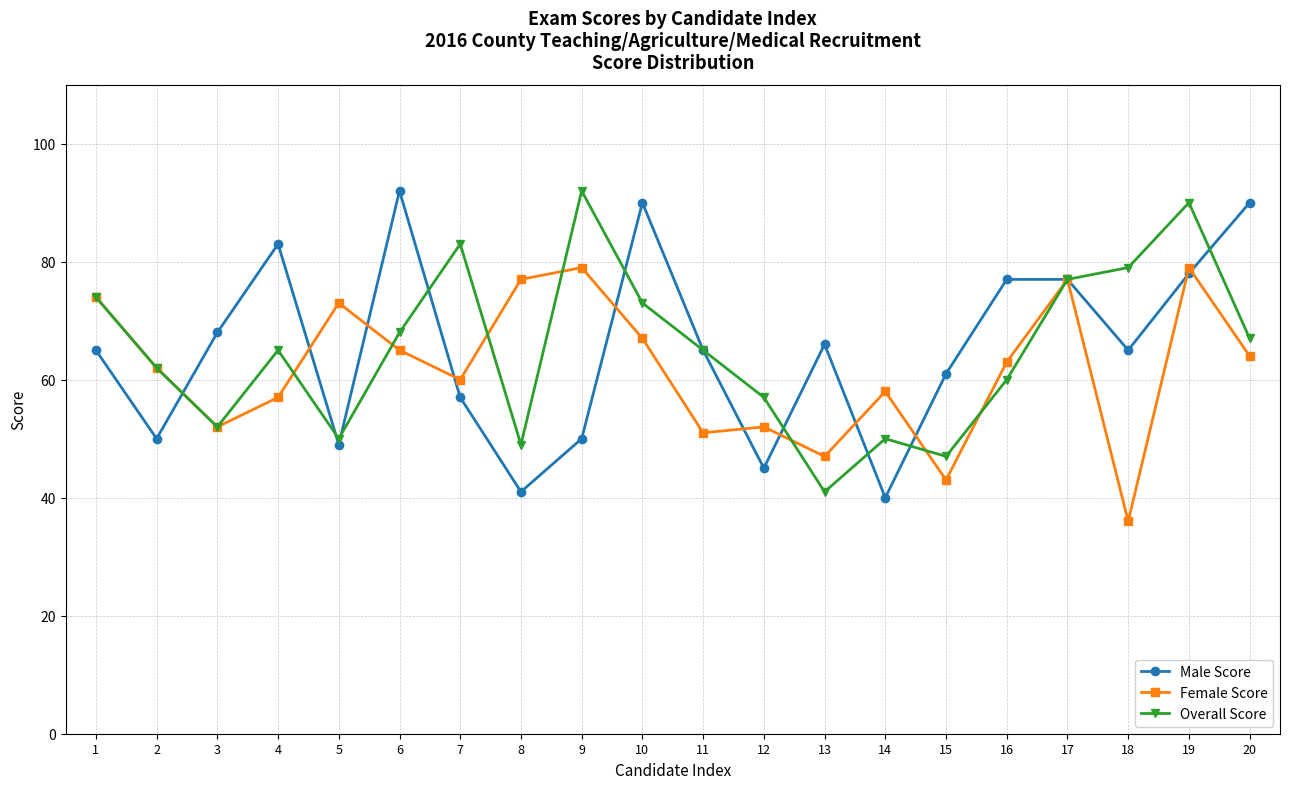

Is it true that Female Score equals 34 at 8?

False